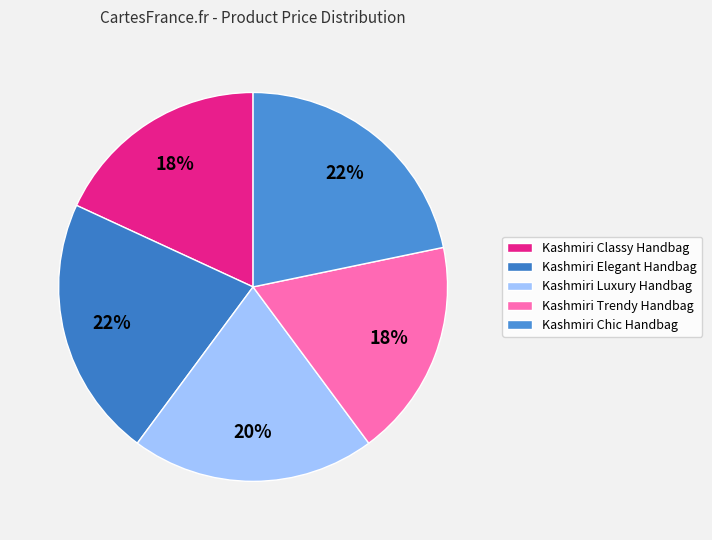

Count the number of slices in the pie.

5